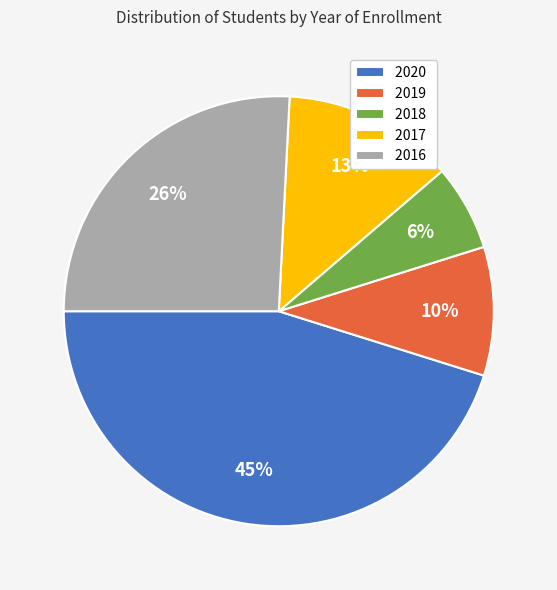

What is the largest slice in the pie chart?

2020